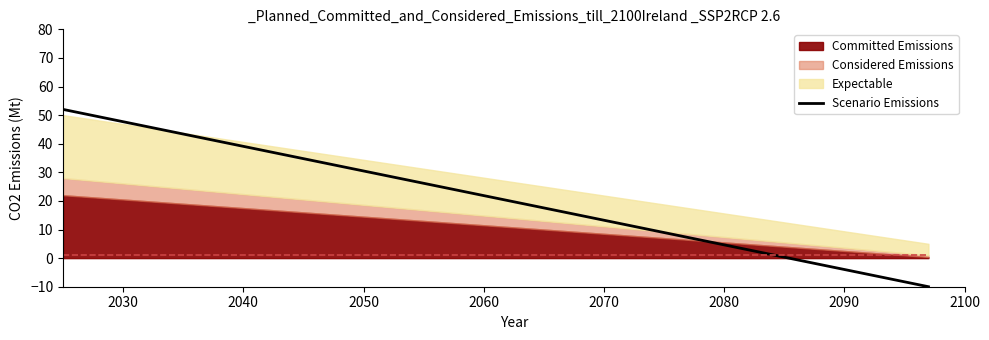

What is the lowest value of the Scenario Emissions series?

-10.0